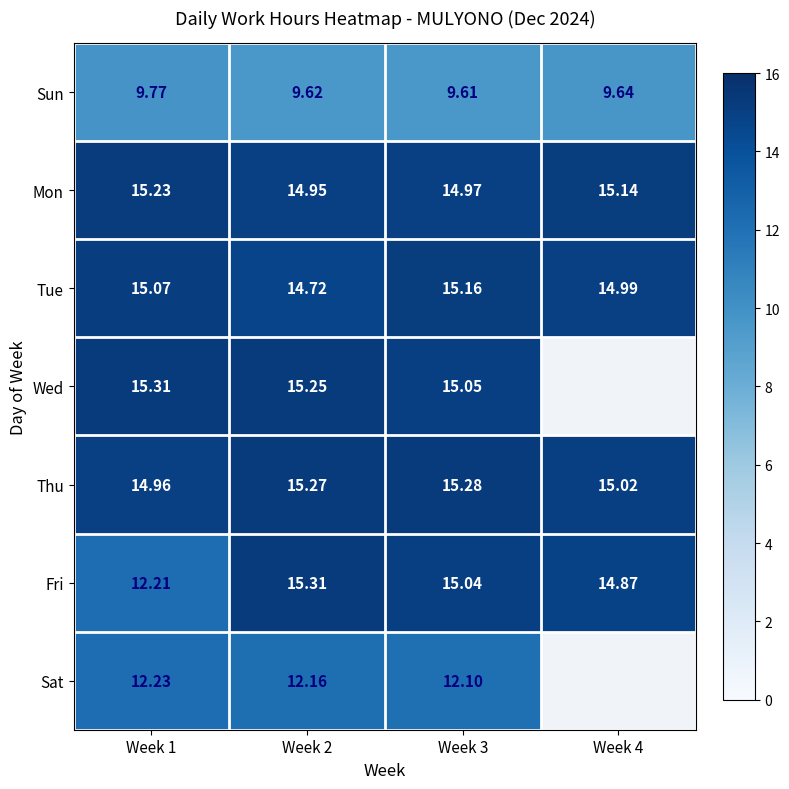

Between Week 1 and Week 2, which series saw the biggest shift?

Fri